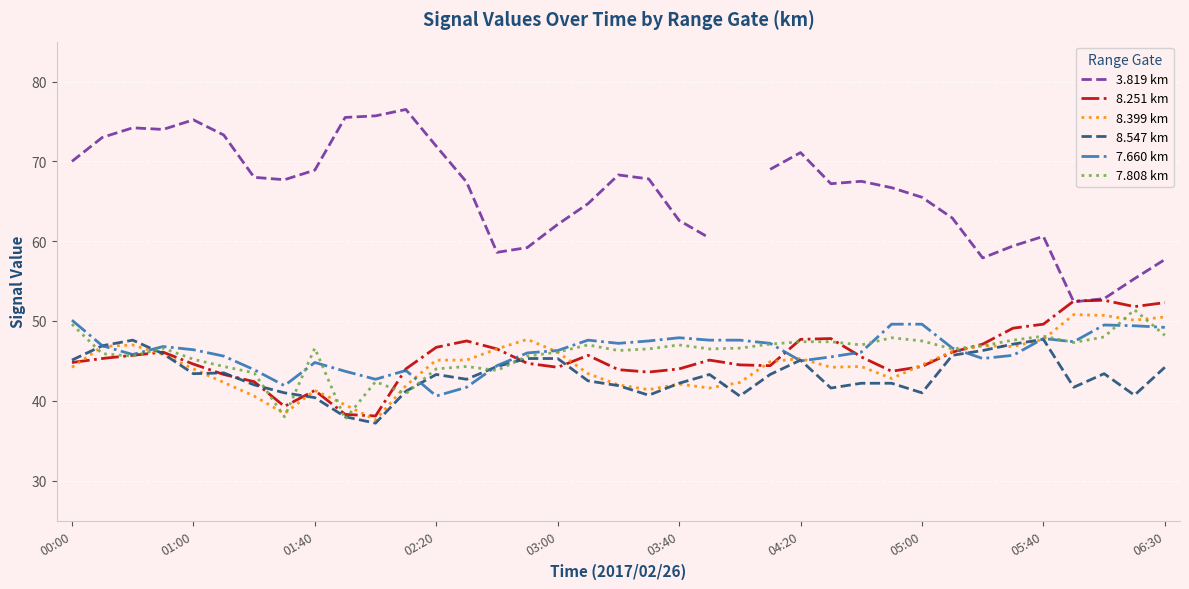

What are all the series names shown in the legend?

3.819 km, 8.251 km, 8.399 km, 8.547 km, 7.660 km, 7.808 km